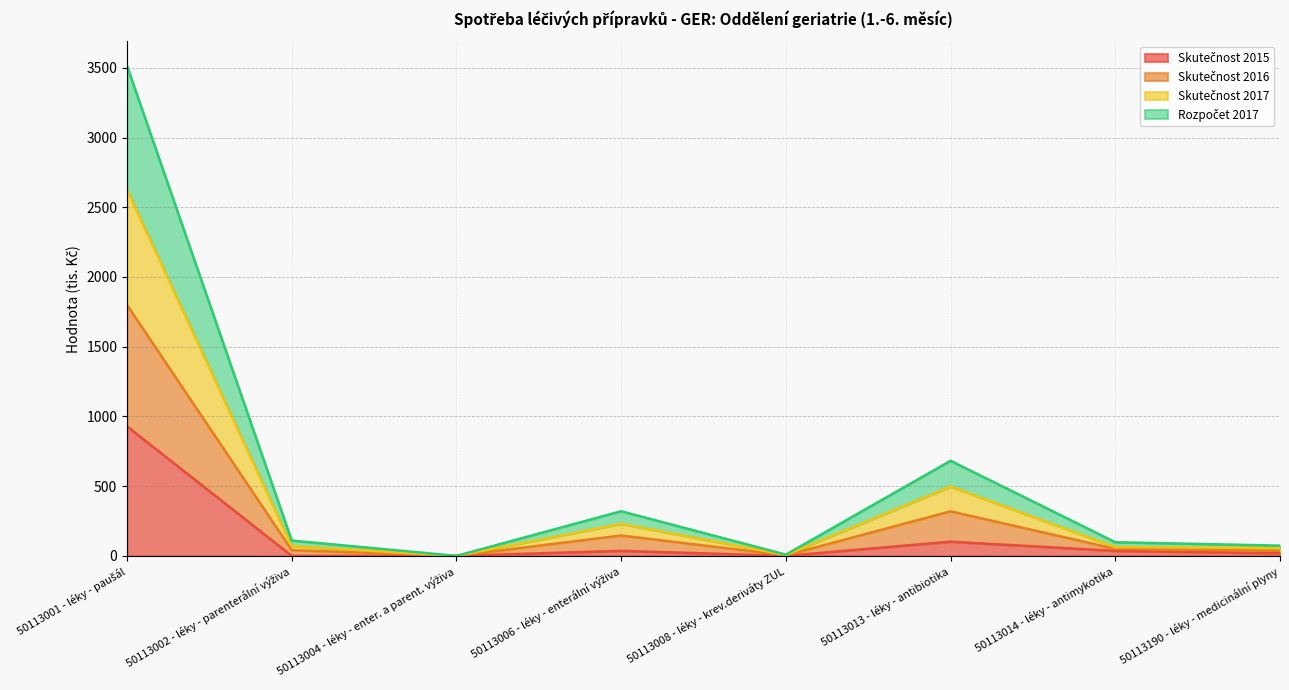

What is the average value of the Skutečnost 2017 series?

443.5